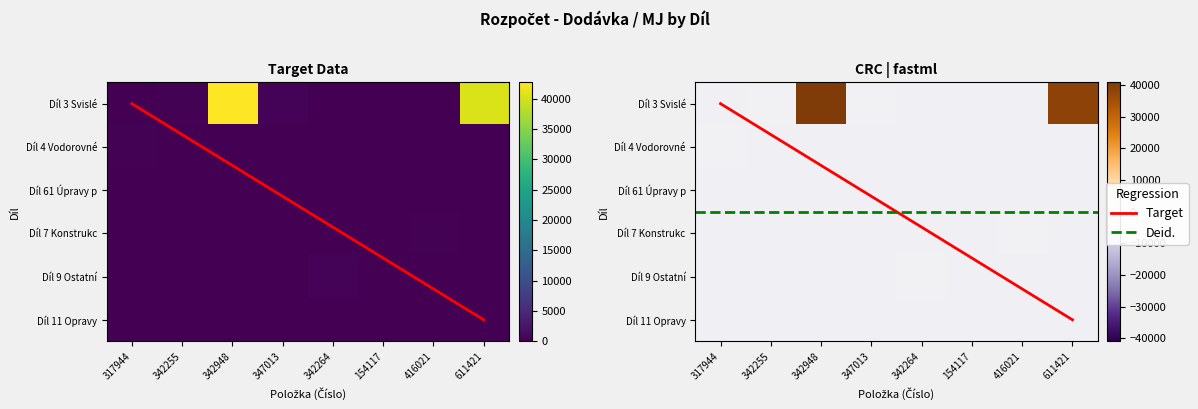

Rank the categories by Díl 4 Vodorovné value from highest to lowest.

317944, 342255, 342948, 347013, 342264, 154117, 416021, 611421